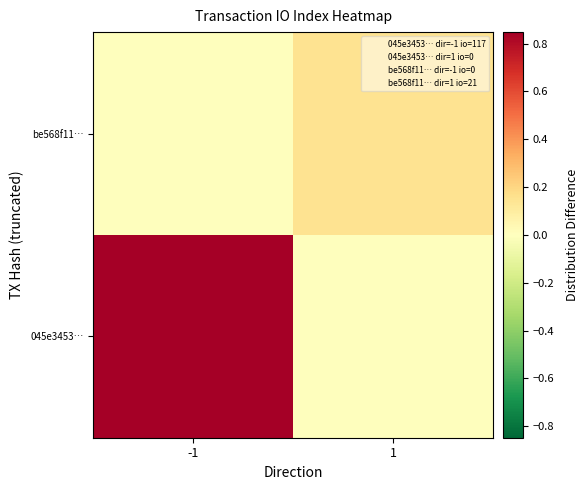

Rank the series at -1 from lowest to highest value.

be568f11…, 045e3453…